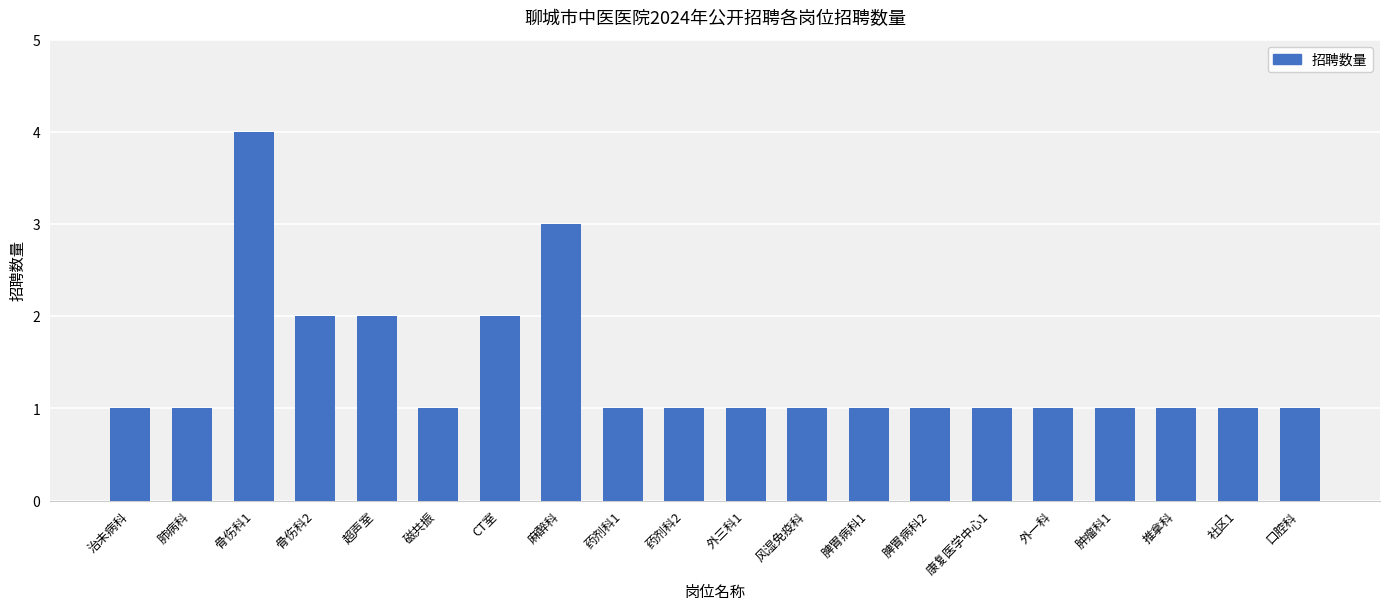

What is the maximum value shown in the chart?

4